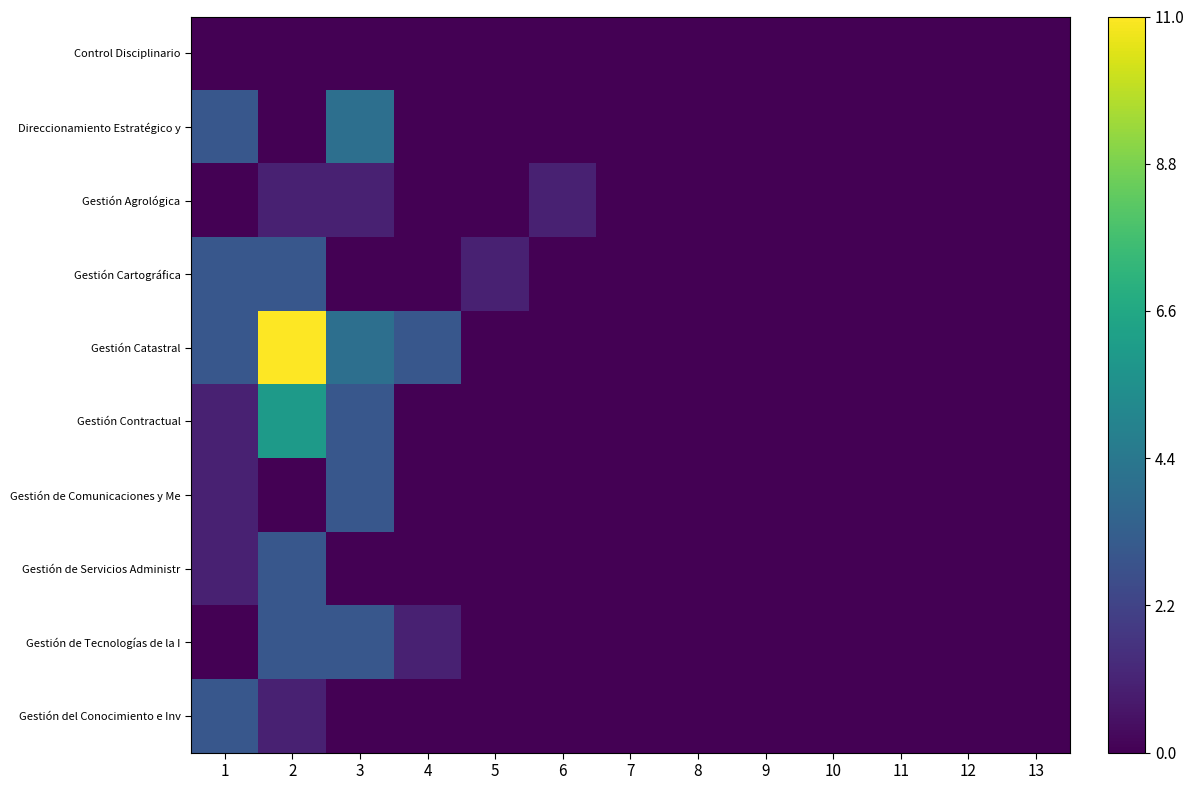

Which series has the largest total across all categories?

Gestión Catastral